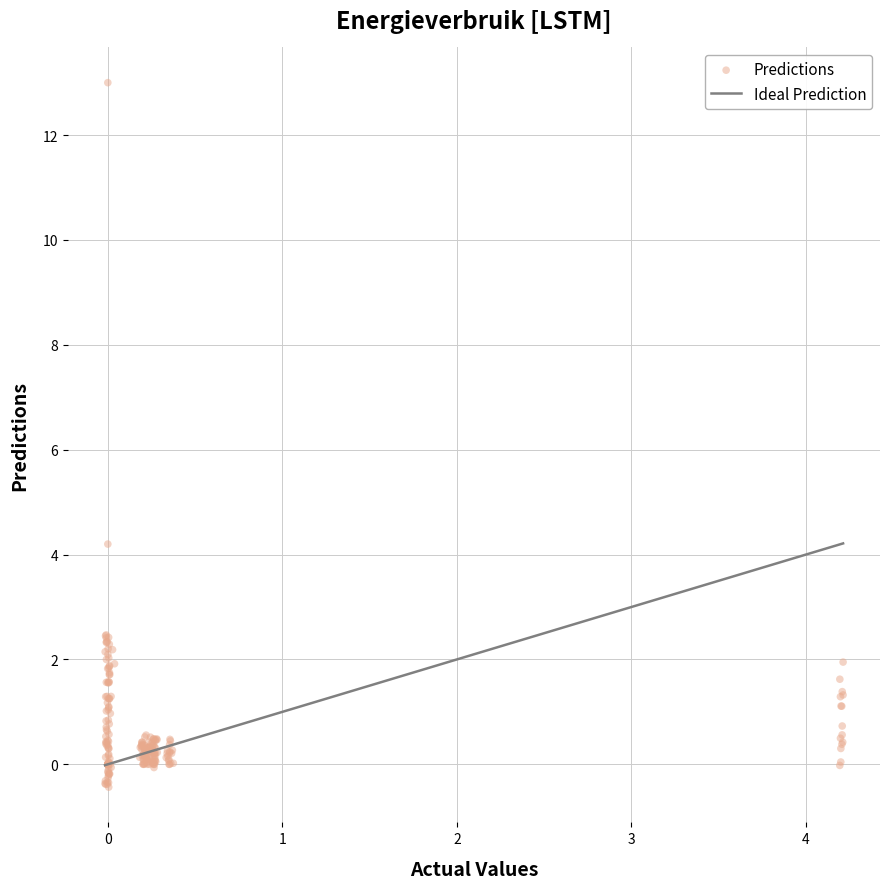

What Y value in the scatter plot is closest to 6?

4.2